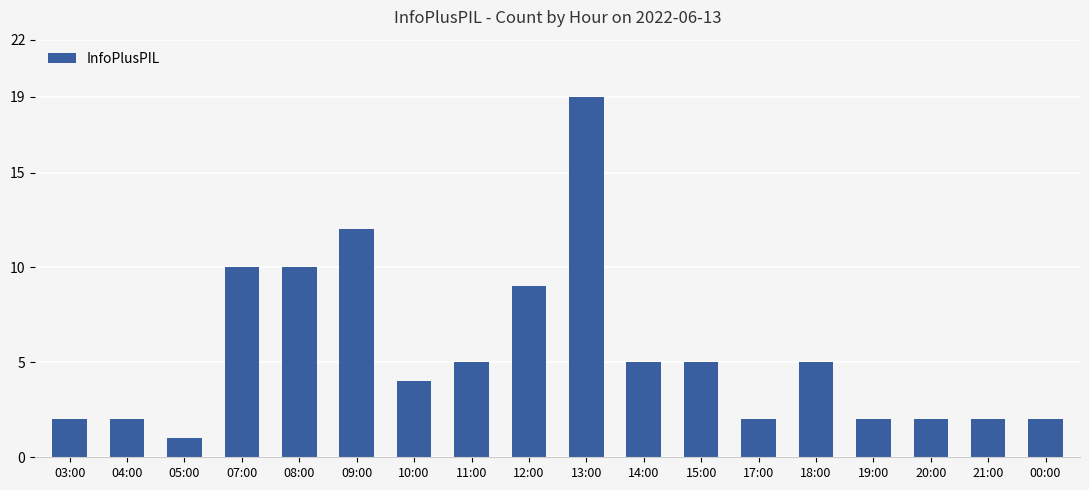

What is the difference between the maximum and second lowest values?

17